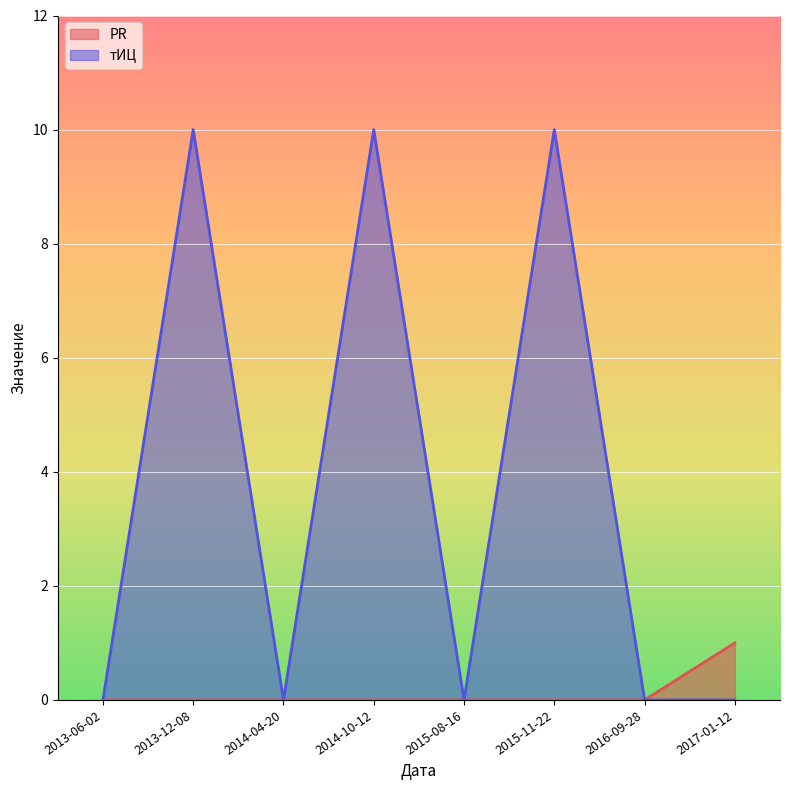

Reading left to right, transcribe all the data shown in this chart.

PR: 0	0	0	0	0	0	0	1
тИЦ: 0	10	0	10	0	10	0	0